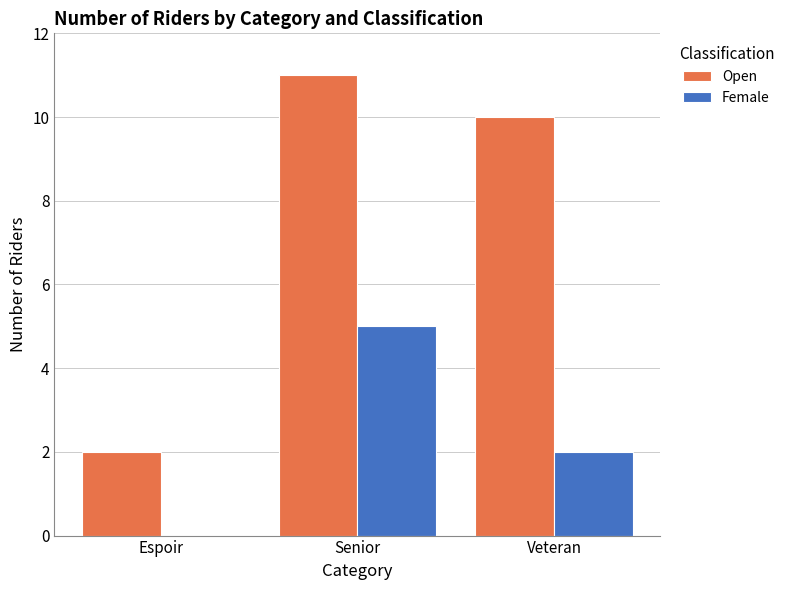

The value of Open at Espoir is 1. True or false?

False